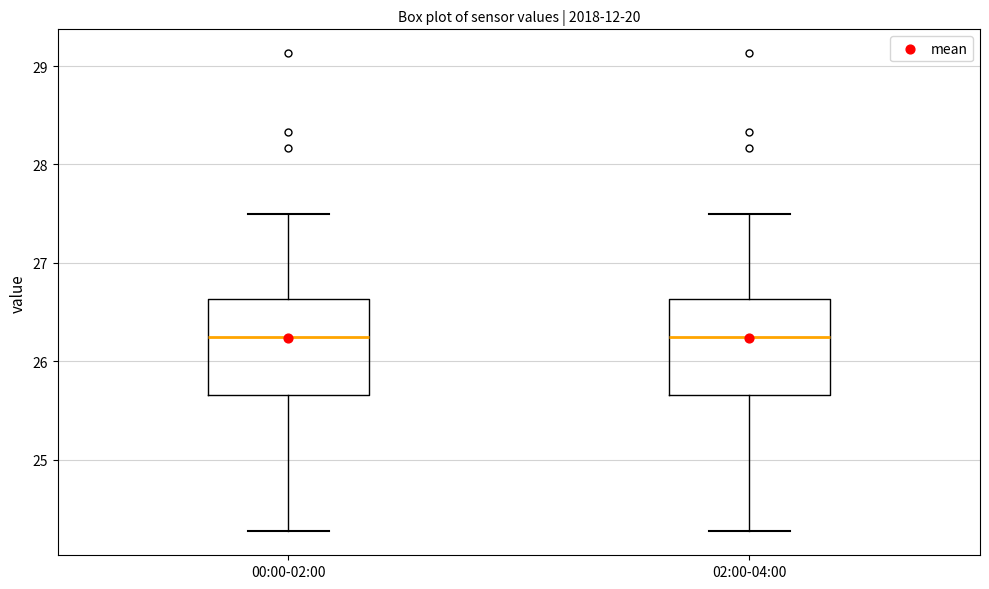

Reading left to right, read every box against the y-axis: the position of its median line, the range the box covers, and the ends of its whiskers. The values are not printed on the chart, so give them approximately, as read against the axis.

00:00-02:00: median 26.3, box 25.7 to 26.6, whiskers 24.3 to 27.5
02:00-04:00: median 26.3, box 25.7 to 26.6, whiskers 24.3 to 27.5